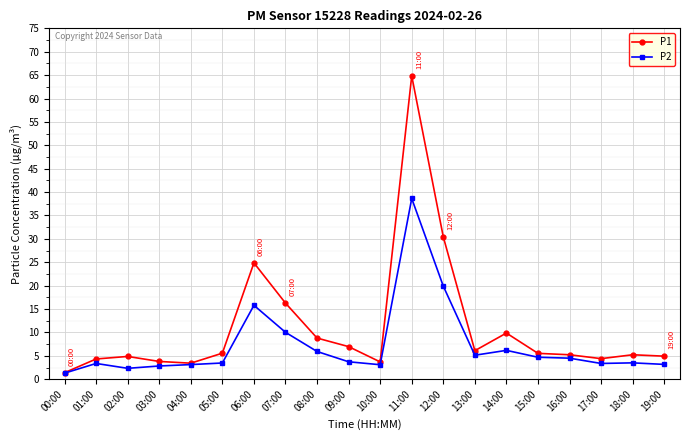

What is the minimum value shown in the chart?

1.3